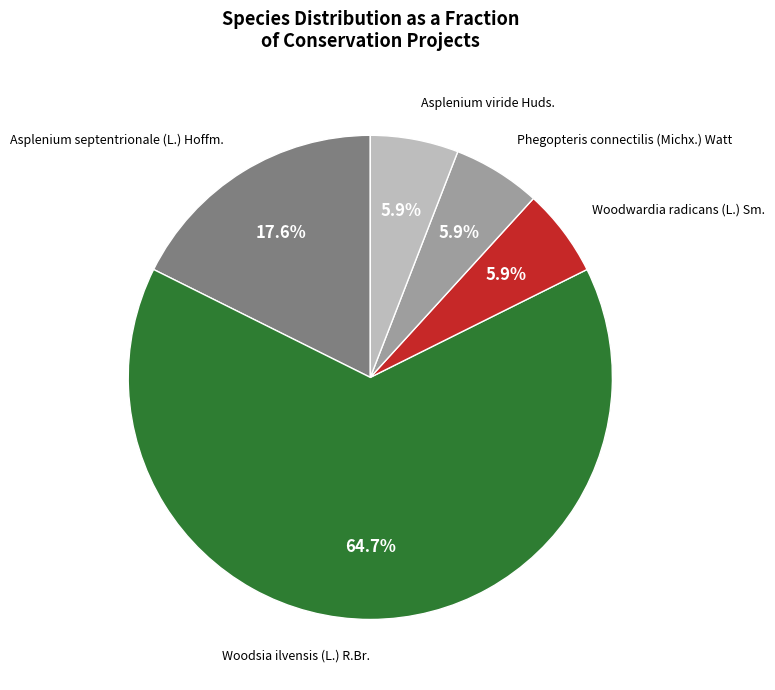

Is there any slice that represents more than half of the pie?

Yes